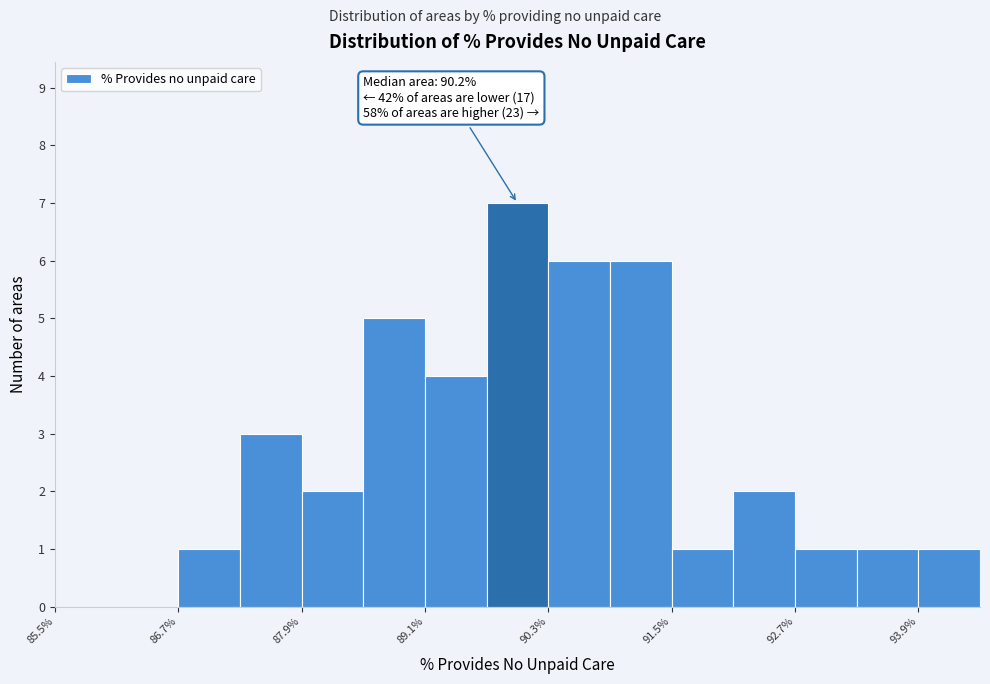

Read against the x-axis, roughly where is the centre of the tallest bar?

90.0